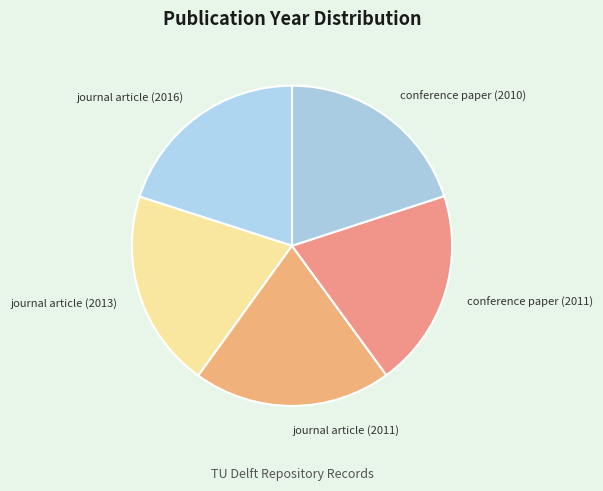

Is there any slice that represents more than half of the pie?

No